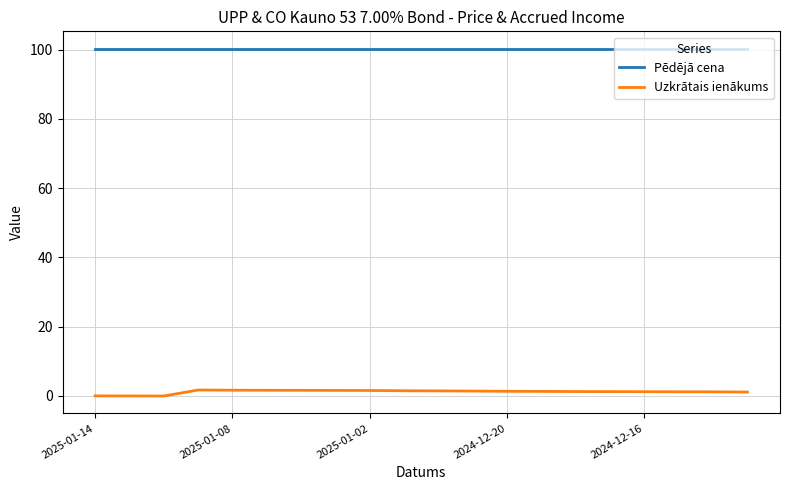

Which series has the largest range (max minus min)?

Uzkrātais ienākums